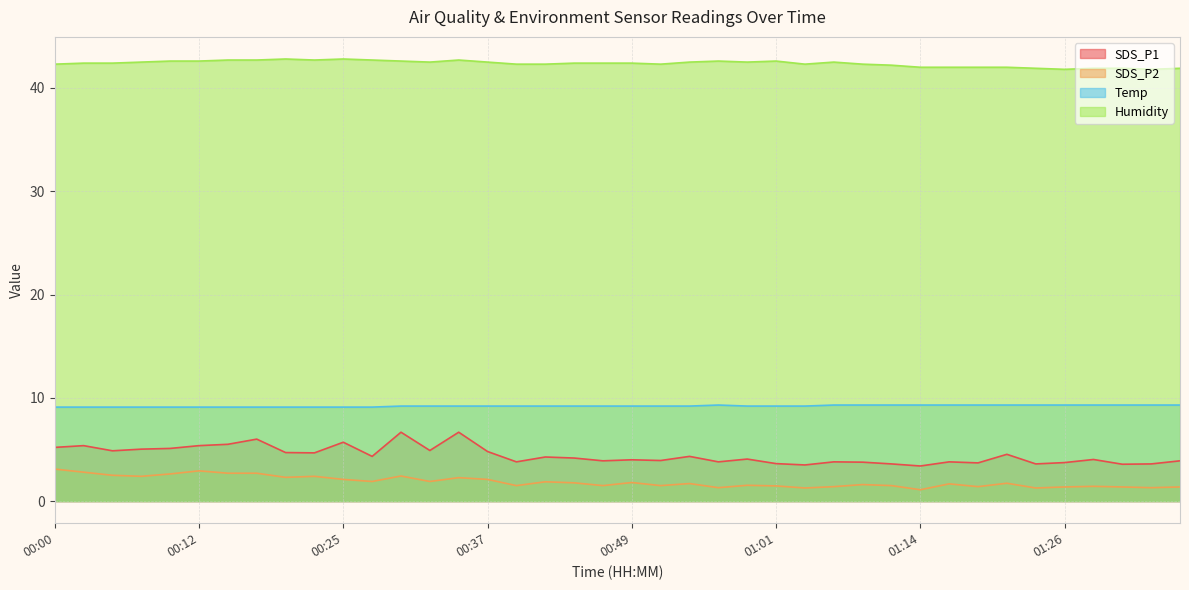

In SDS_P1, how many points are lower than both neighbors (excluding endpoints)?

13